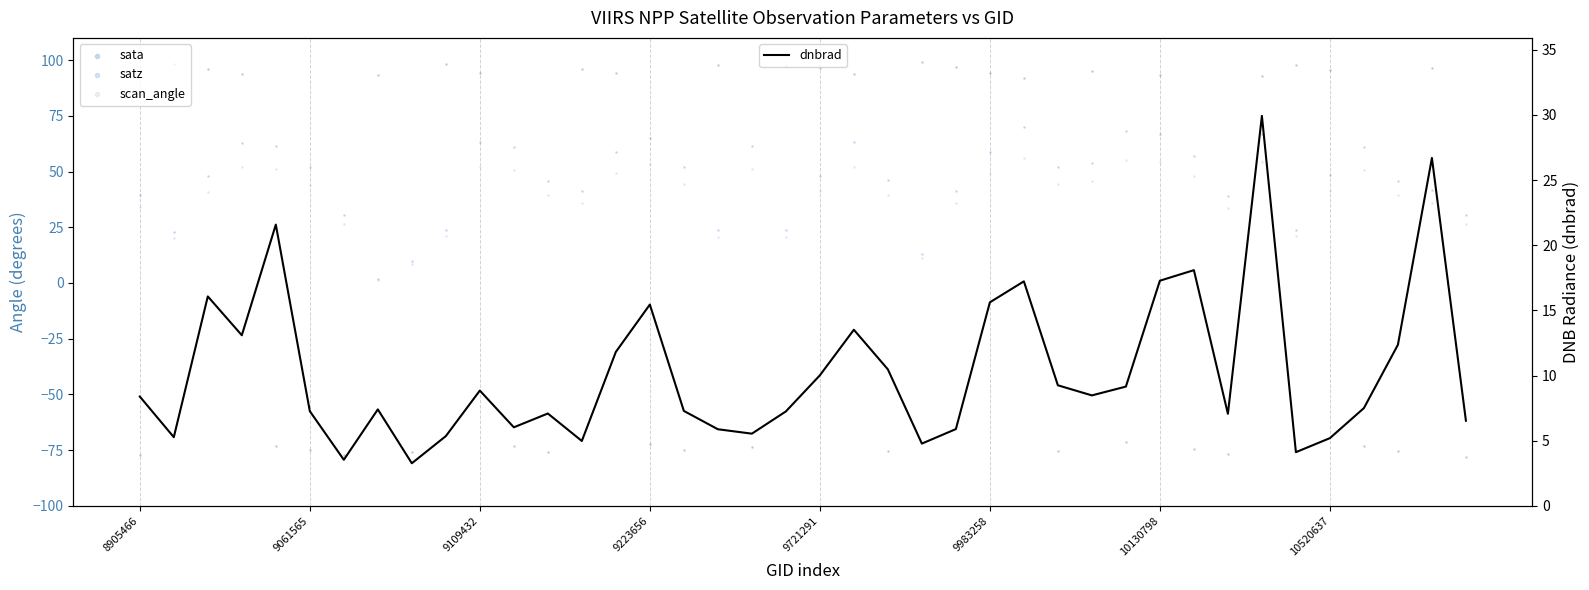

Which series reaches the maximum Y coordinate?

sata